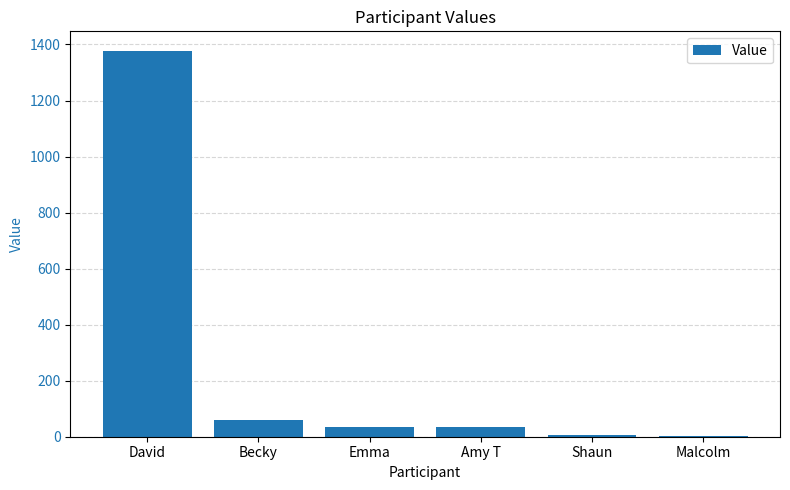

Which has a higher value, Malcolm or Emma?

Emma